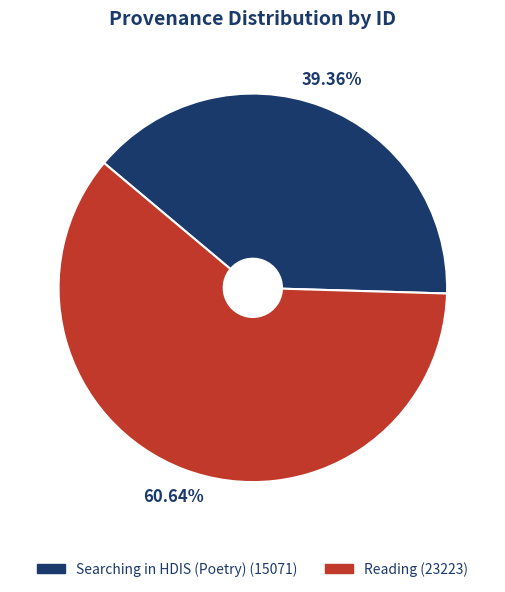

What percentage is the Searching in HDIS (Poetry) slice, to the nearest percent?

39%